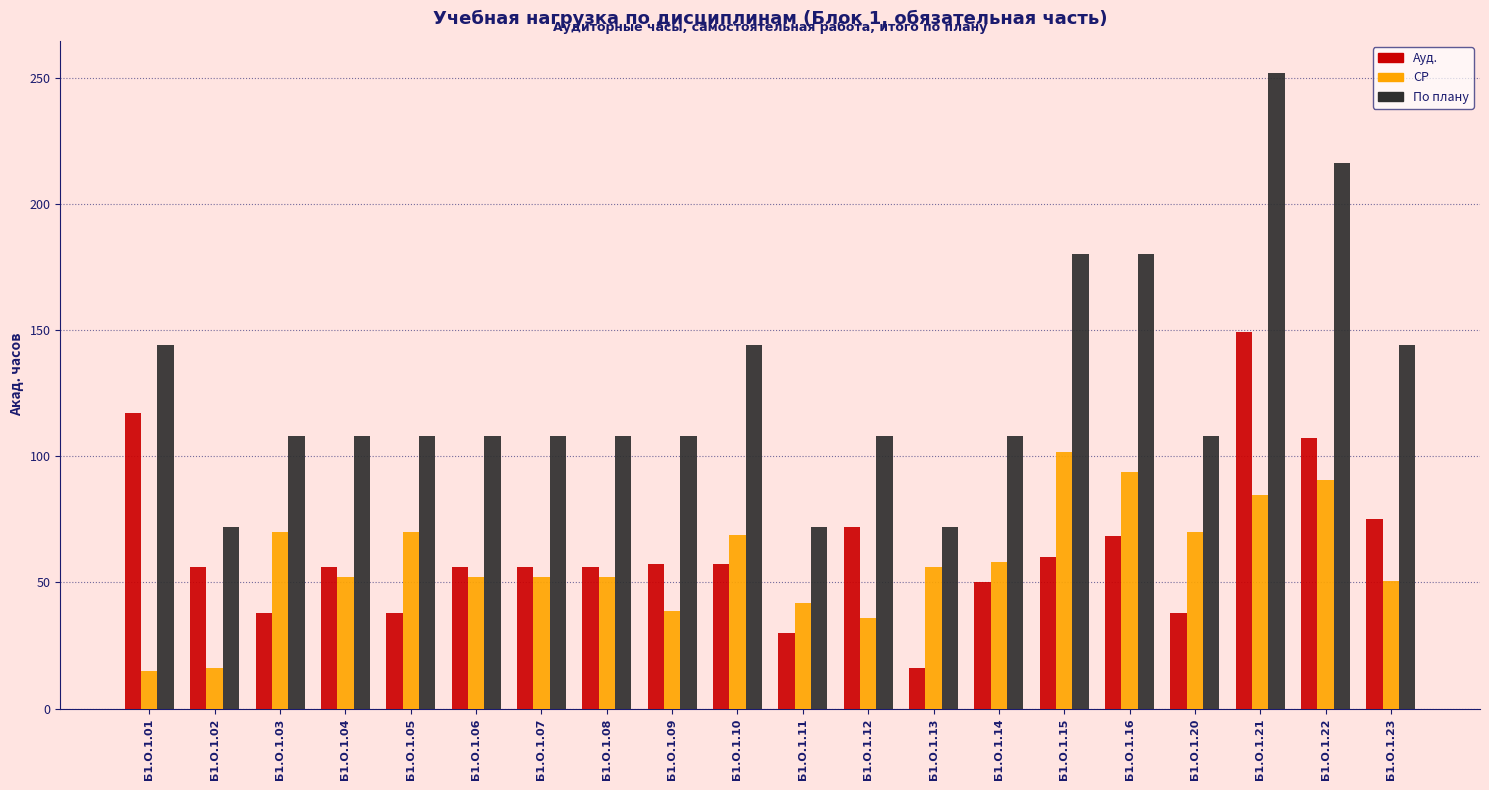

What is the sum of all Ауд. values?

1254.0